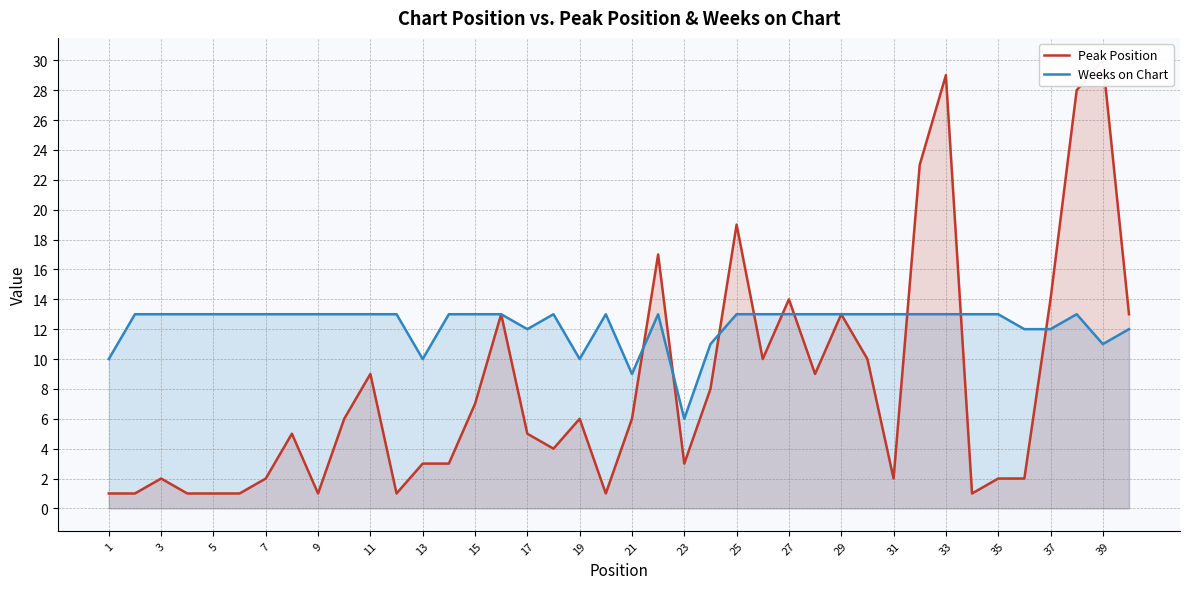

Which category has the lowest value in the Weeks on Chart series?

23